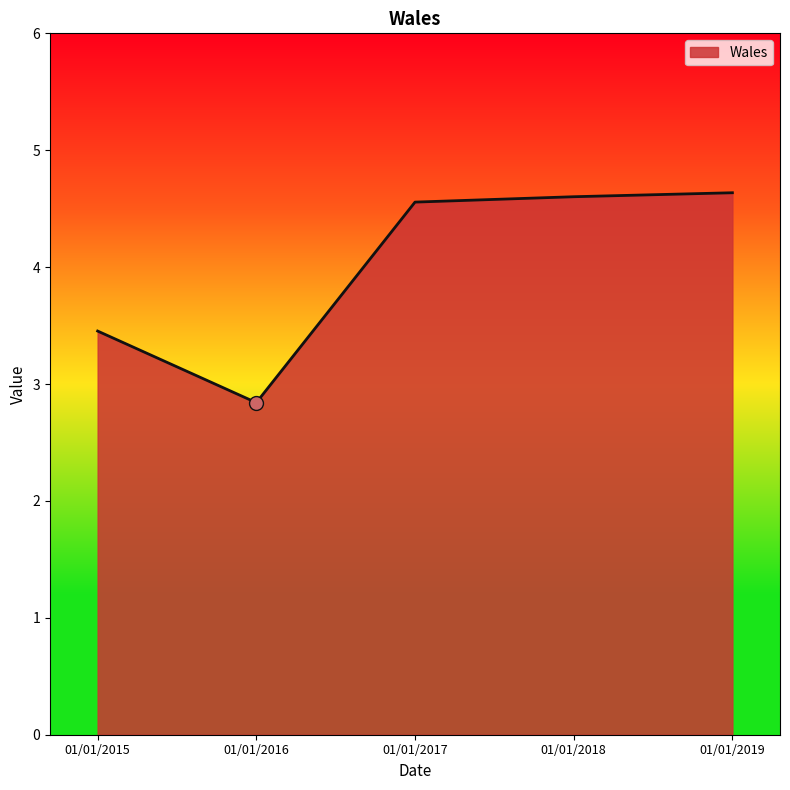

Count the number of values greater than 4.

3